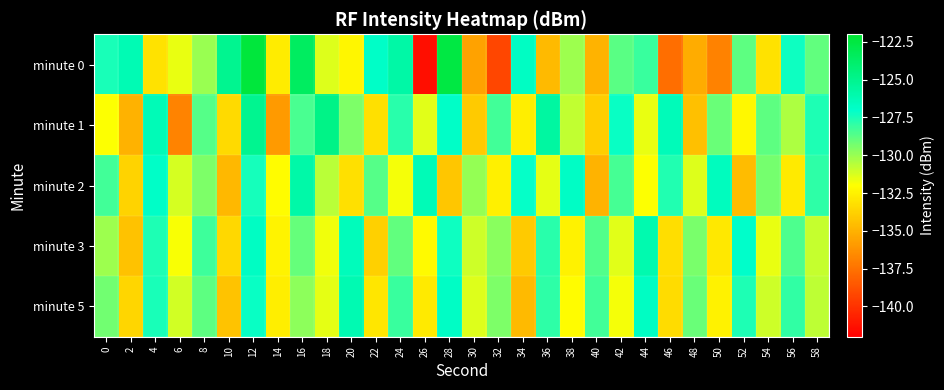

Which series has the largest range (max minus min)?

minute 0